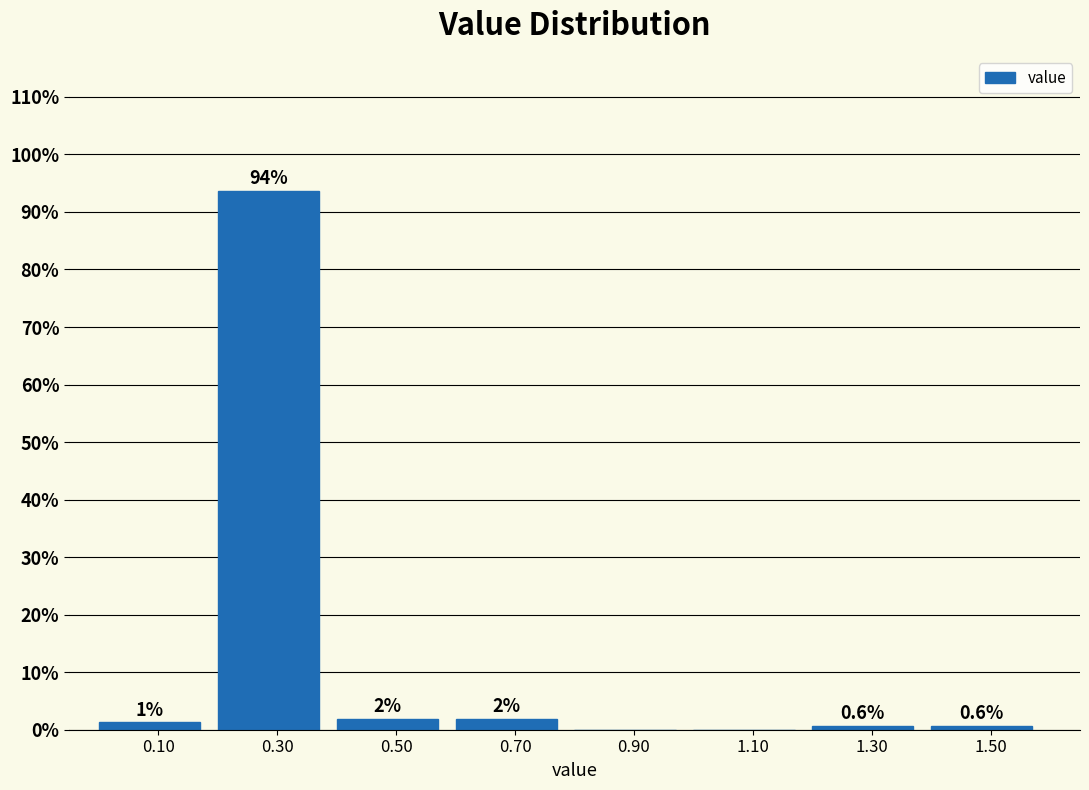

Over which range of the x-axis is the bar tallest?

0.2 to 0.4